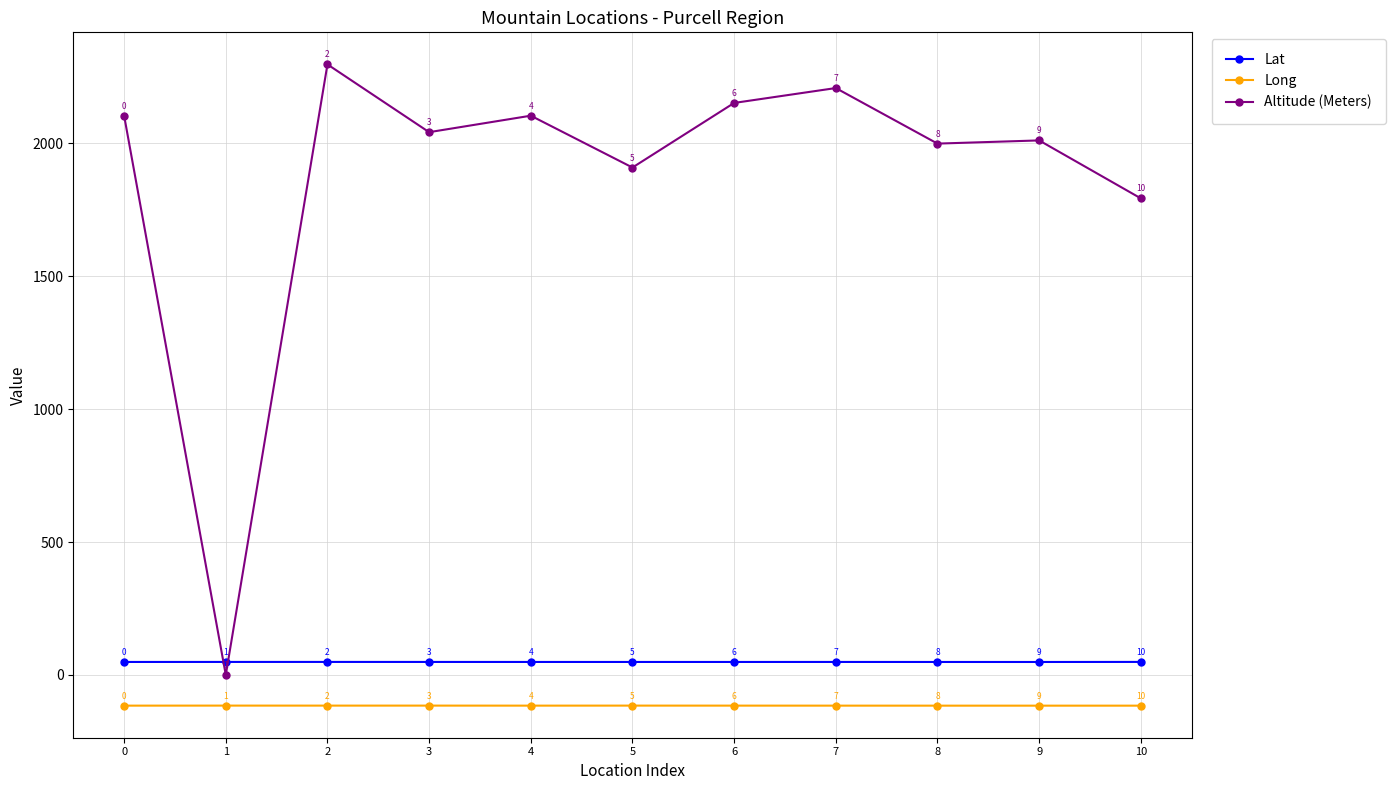

How many lines are shown in the chart?

3